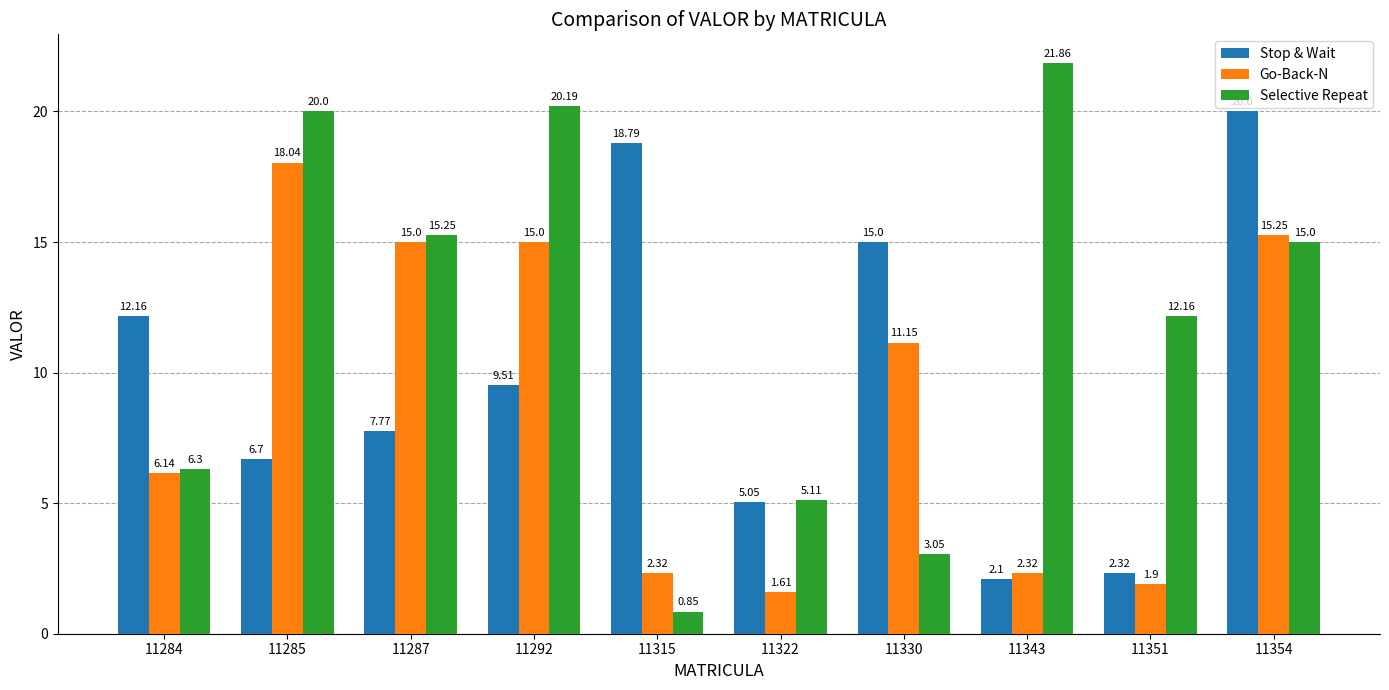

Which series has the largest range (max minus min)?

Selective Repeat